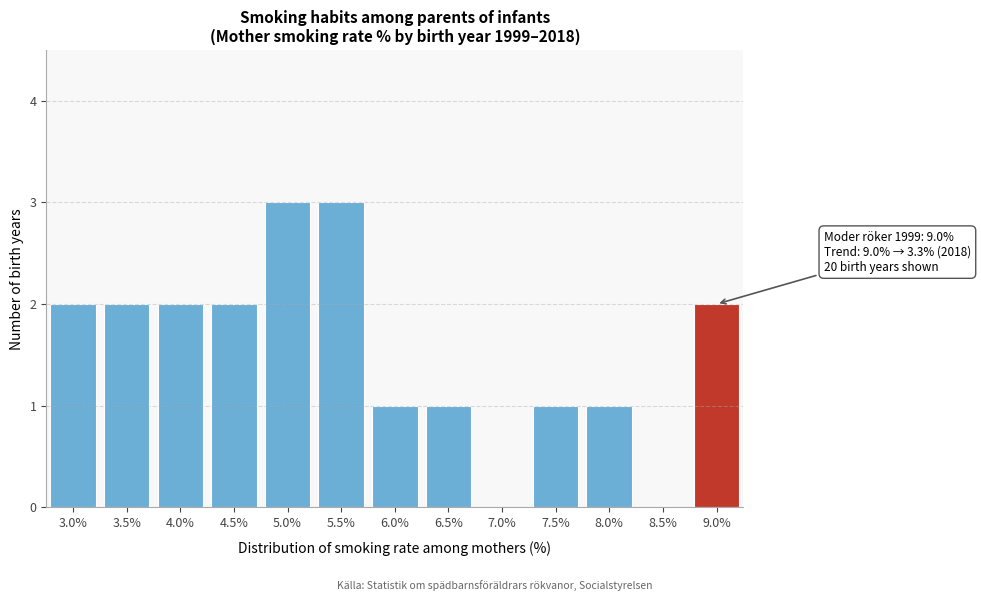

Reading right to left, list all the values displayed in this chart.

9.0%=2	8.5%=0	8.0%=1	7.5%=1	7.0%=0	6.5%=1	6.0%=1	5.5%=3	5.0%=3	4.5%=2	4.0%=2	3.5%=2	3.0%=2